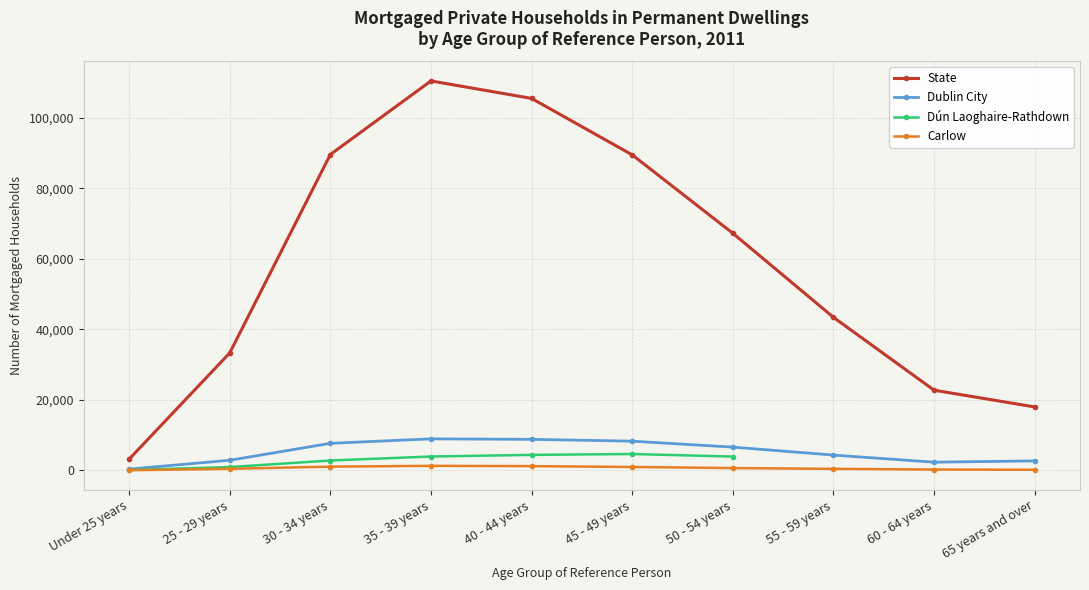

What is the label of the 9th point from the left?

60 - 64 years